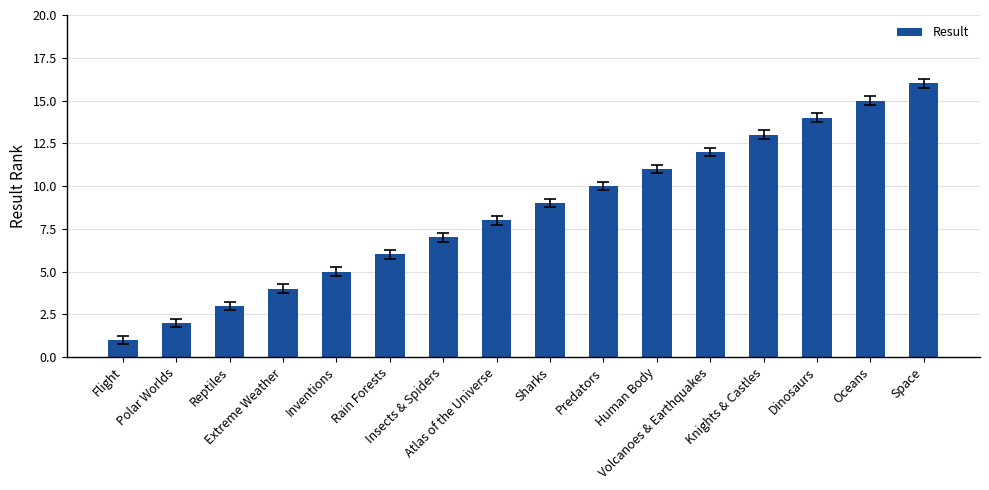

What is the smallest value displayed?

1